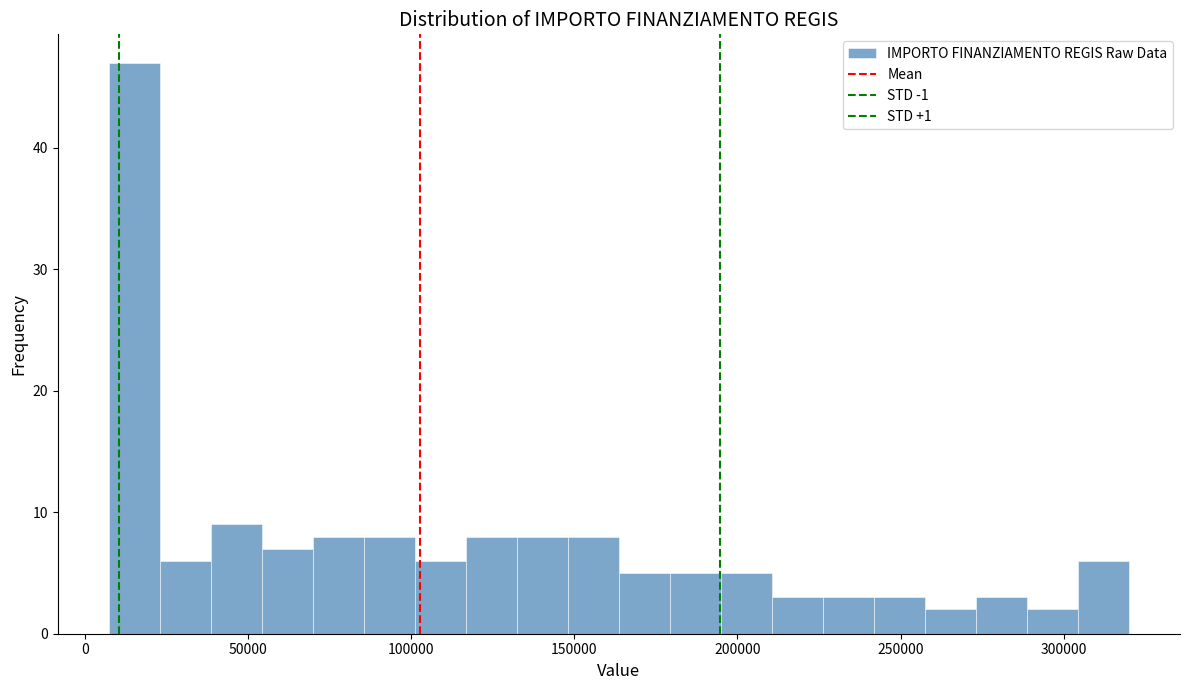

Read against the x-axis, roughly where is the centre of the tallest bar?

15000